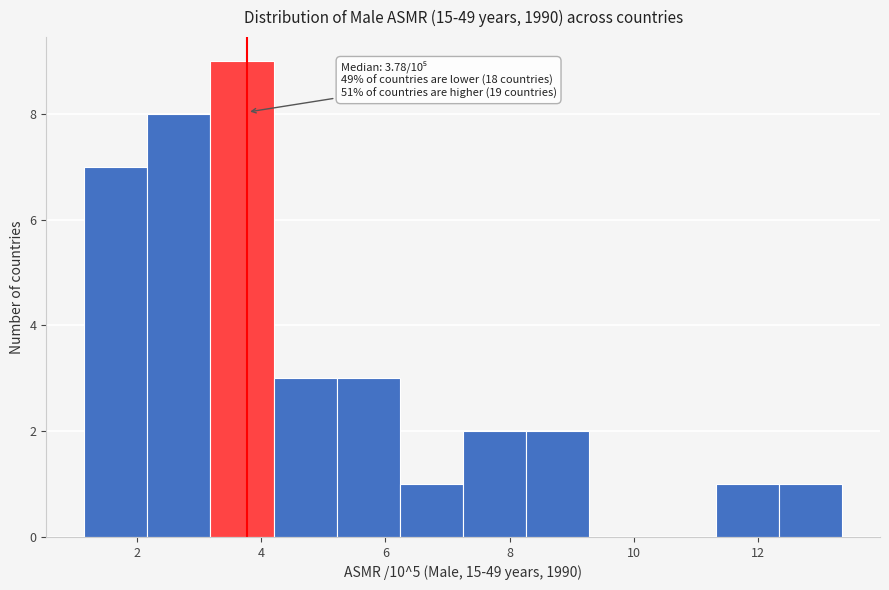

Over which range of the x-axis is the bar tallest?

3.2 to 4.2